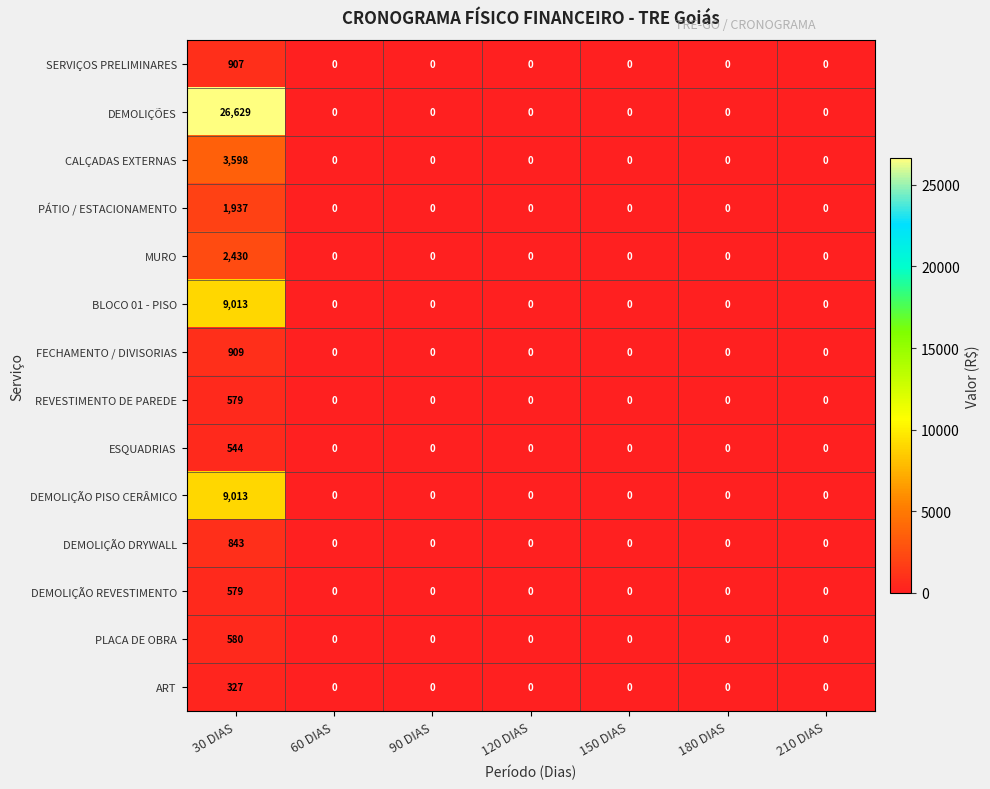

What is the sum of all MURO values?

2430